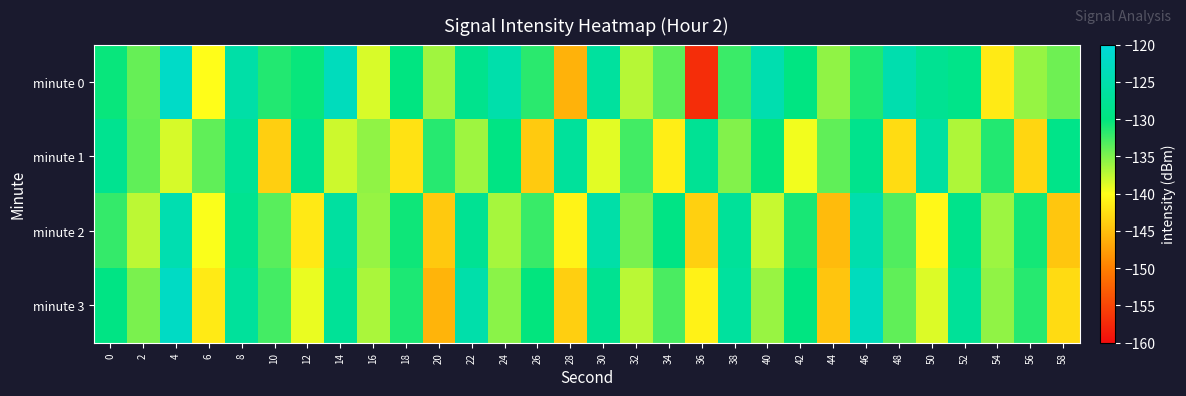

Which series has the largest total across all categories?

minute 0